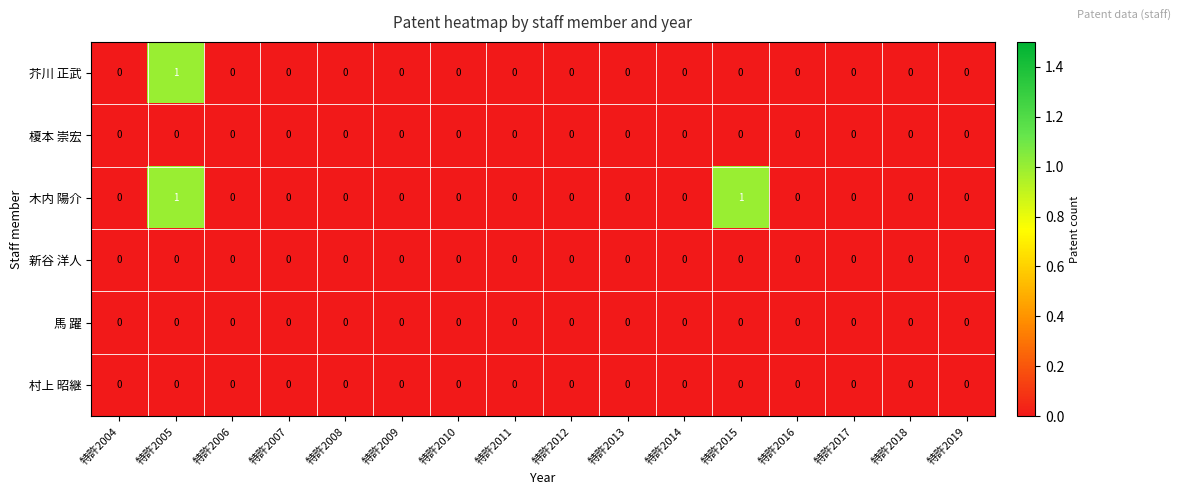

How many 芥川 正武 values are between 0 and 1?

16